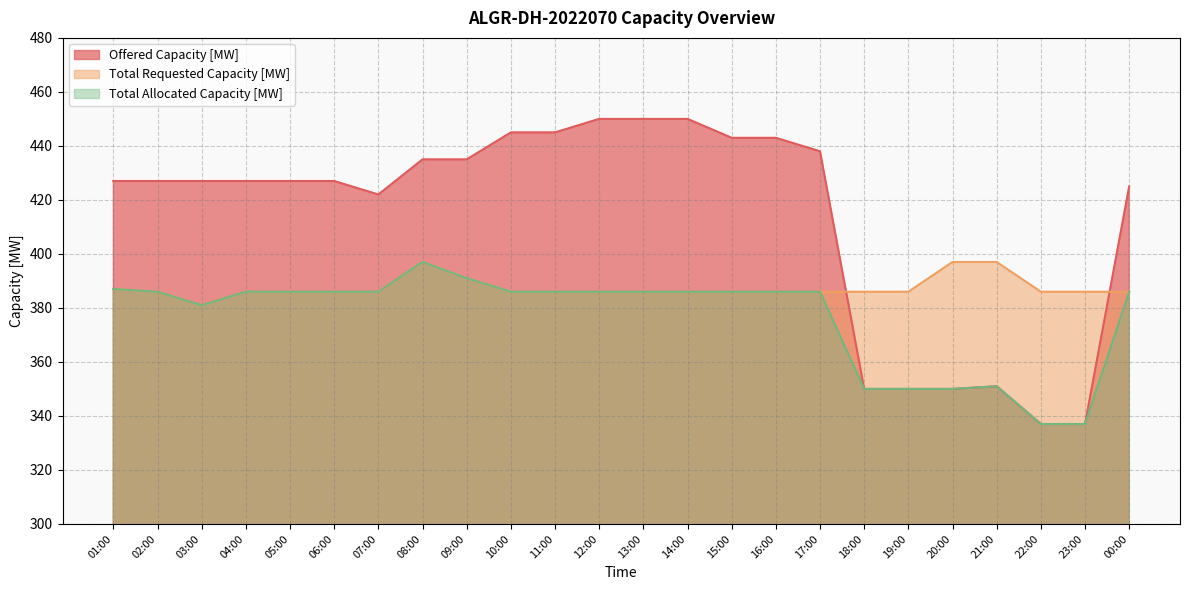

What is the average value of the Total Requested Capacity [MW] series?

387